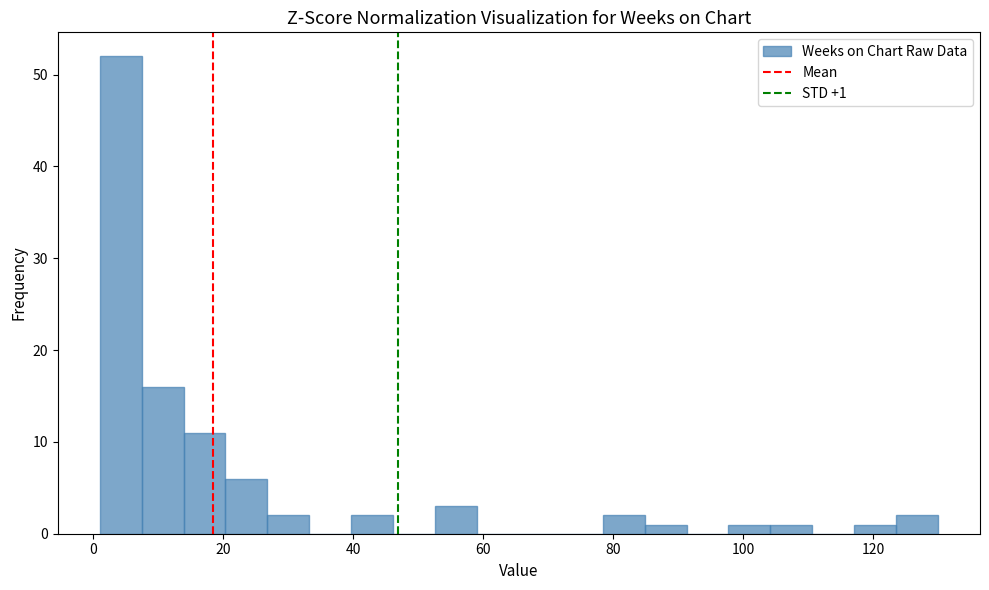

Read against the x-axis, roughly where is the centre of the tallest bar?

4